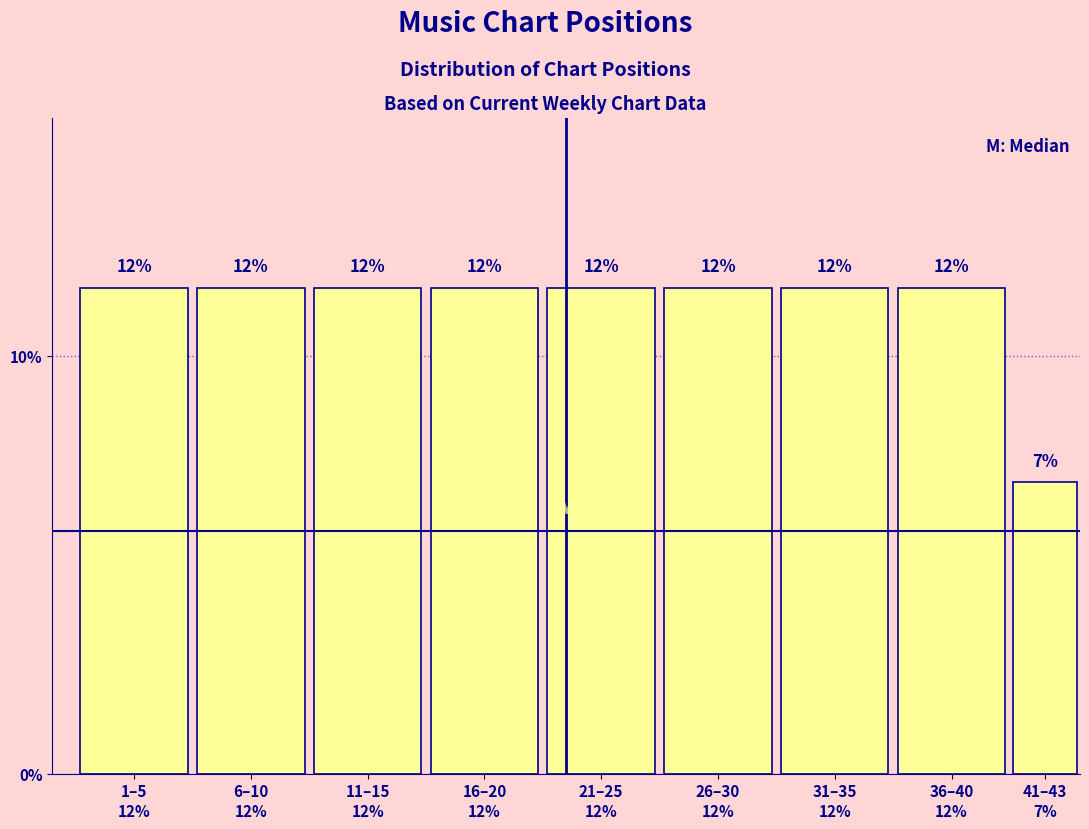

How many bars are there in total?

9